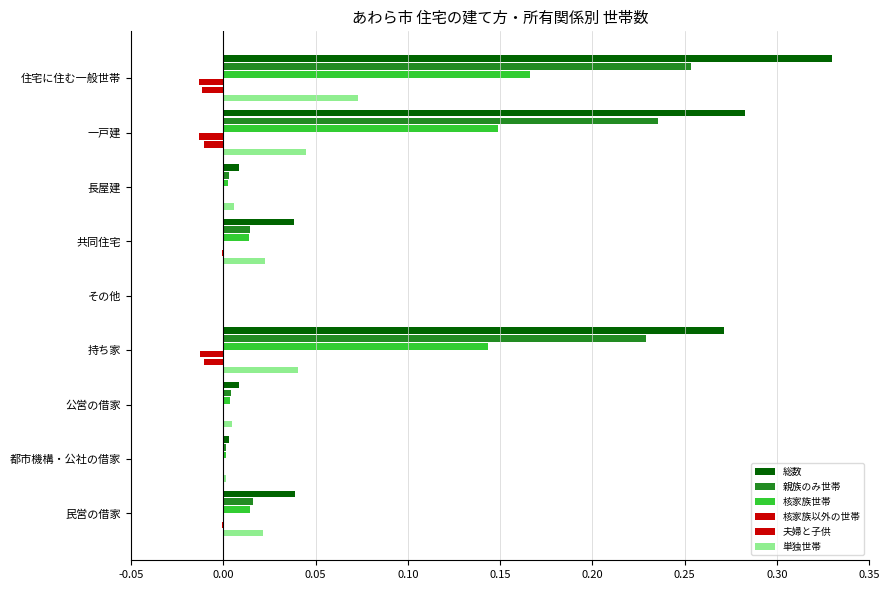

Count the number of categories in the chart.

9